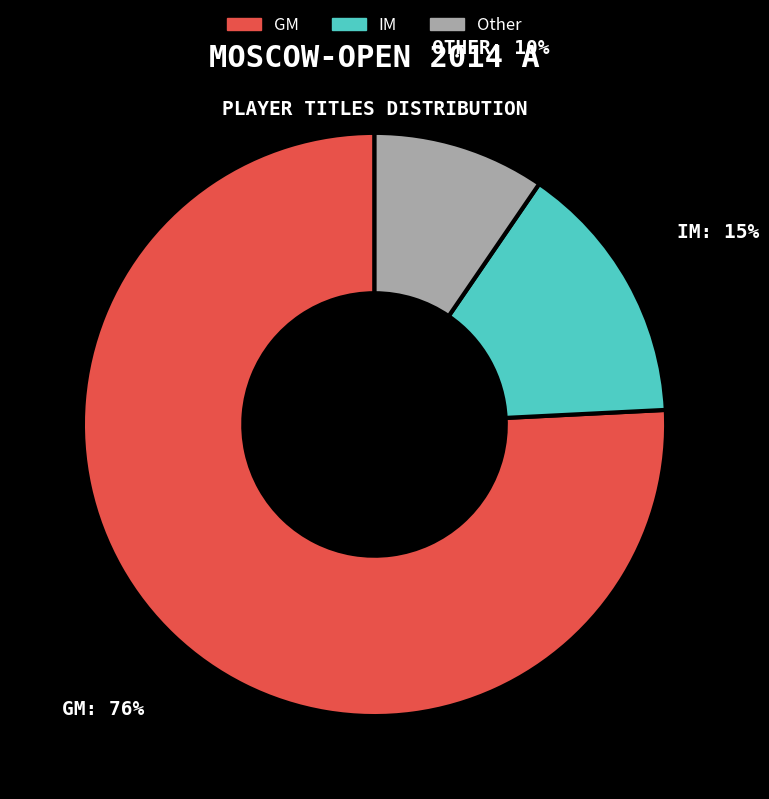

To the nearest percent, what is the average slice percentage?

33%